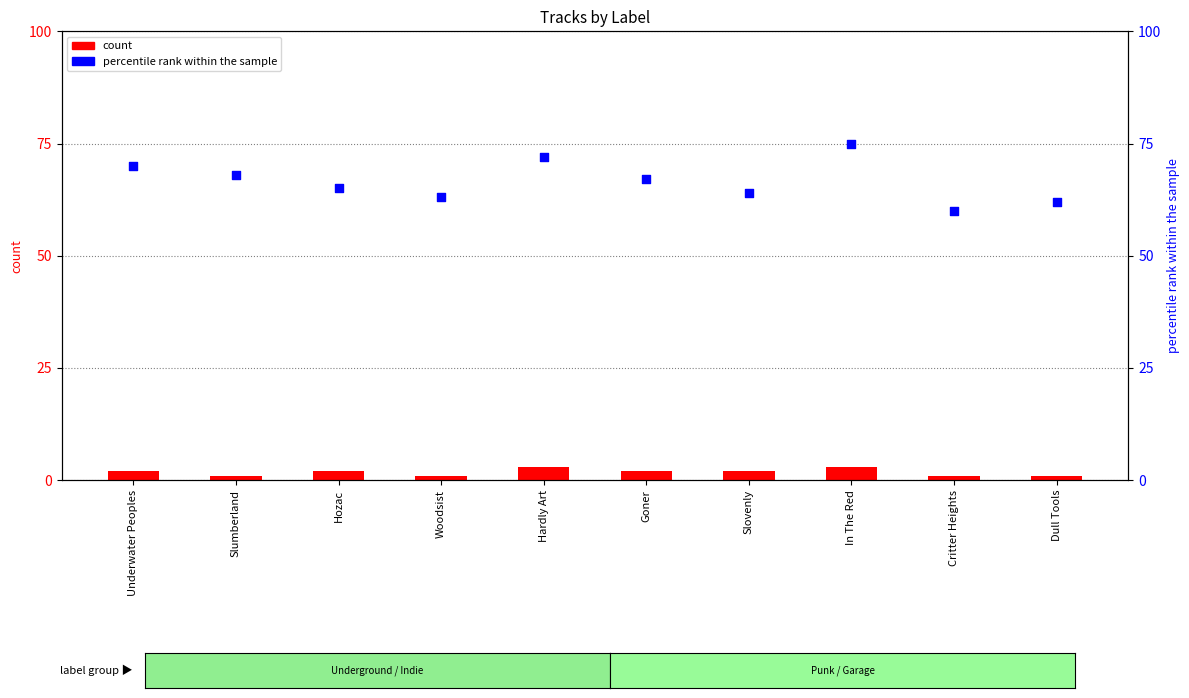

Which series has the widest spread of Y values?

percentile rank within the sample